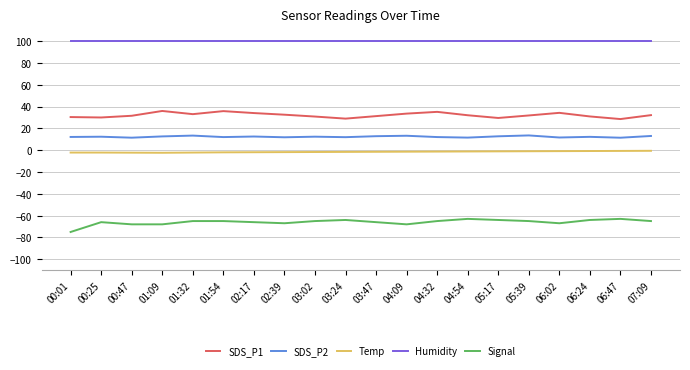

Is it true that Signal equals -64.0 at 05:17?

True